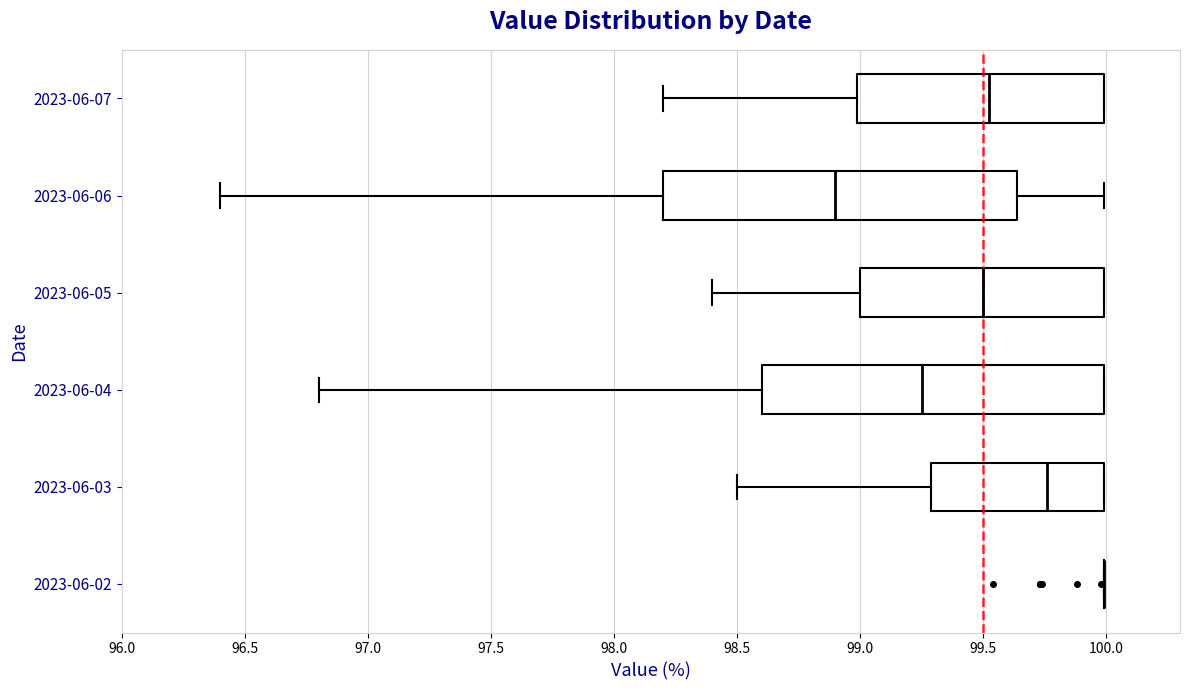

Reading bottom to top, read every box against the x-axis: the position of its median line, the range the box covers, and the ends of its whiskers. The values are not printed on the chart, so give them approximately, as read against the axis.

2023-06-02: box collapsed to a line at 100.00, whiskers 100.00 to 100.00
2023-06-03: median 99.75, box 99.30 to 100.00, whiskers 98.50 to 100.00
2023-06-04: median 99.25, box 98.60 to 100.00, whiskers 96.80 to 100.00
2023-06-05: median 99.50, box 99.00 to 100.00, whiskers 98.40 to 100.00
2023-06-06: median 98.90, box 98.20 to 99.65, whiskers 96.40 to 100.00
2023-06-07: median 99.55, box 99.00 to 100.00, whiskers 98.20 to 100.00